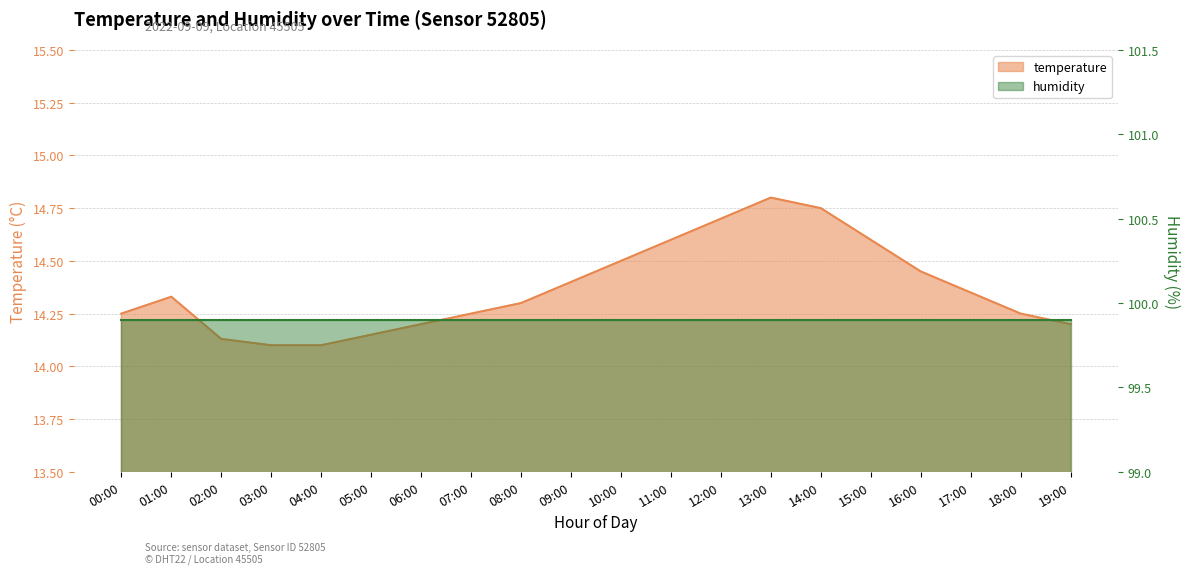

What position from the left is 11:00?

12